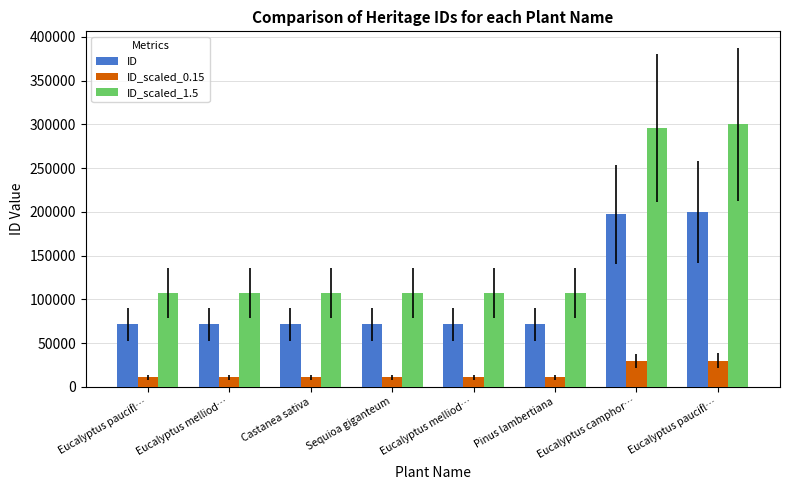

How many bars are there in total?

24